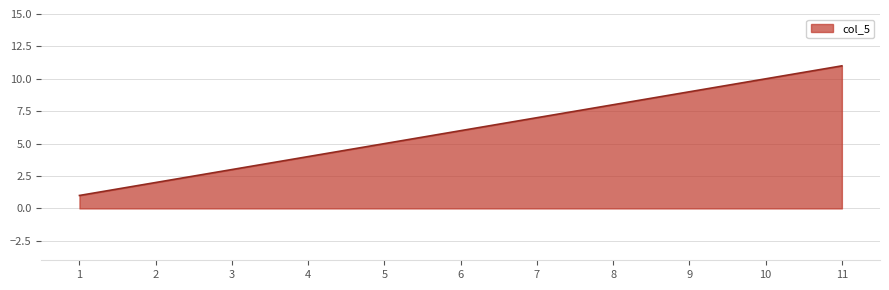

Count the values in the range 3 to 9.

7